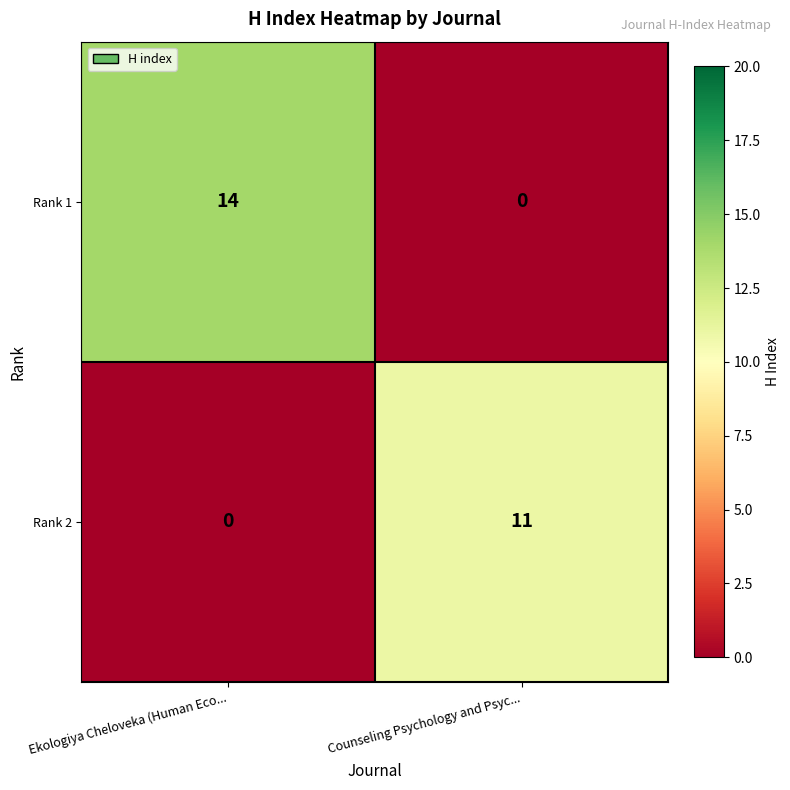

Which series has the widest spread of values?

Rank 1